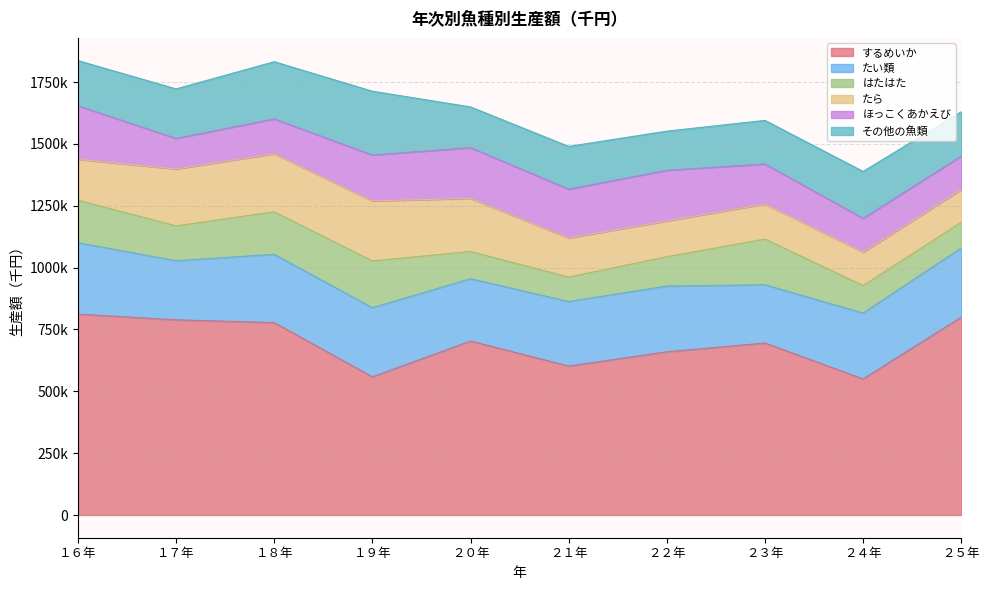

Does the chart display data point markers on the line(s)?

No